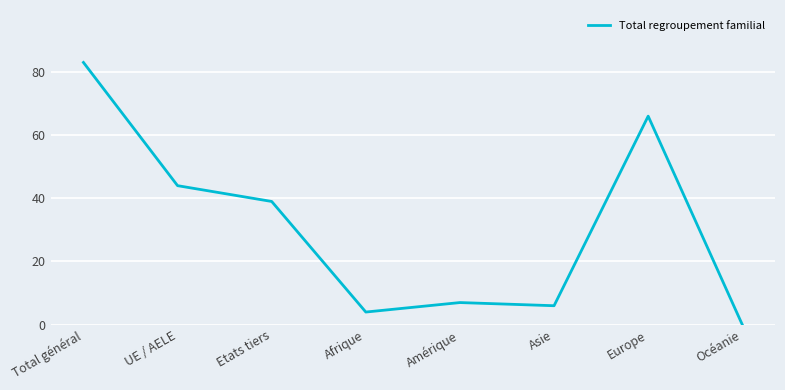

The value at Europe is 35. True or false?

False